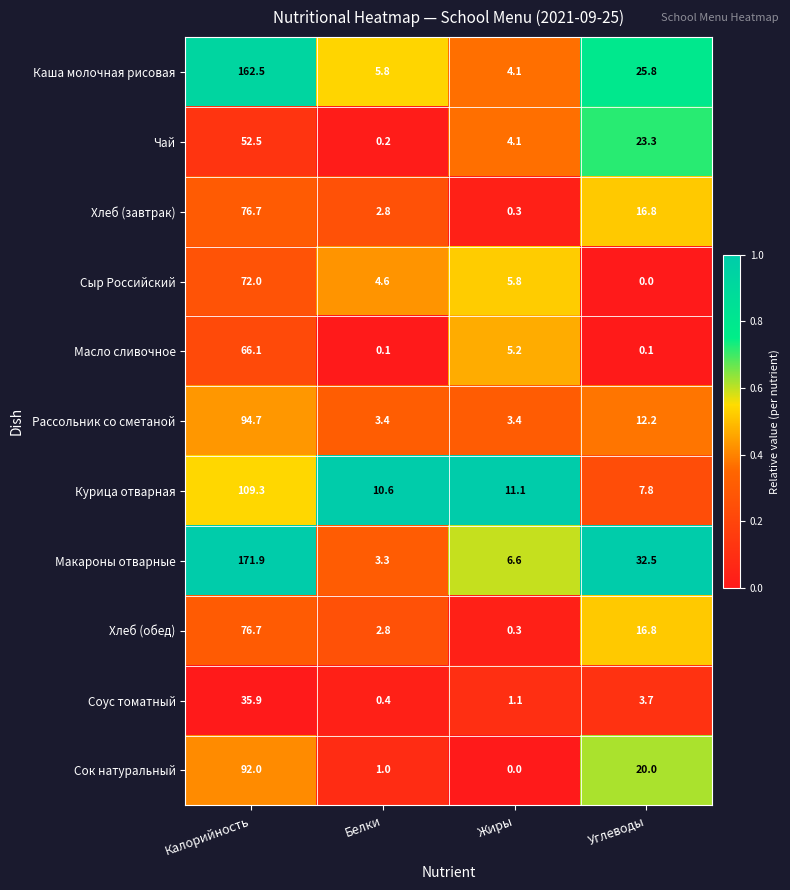

What is the sum of all Масло сливочное values?

71.5